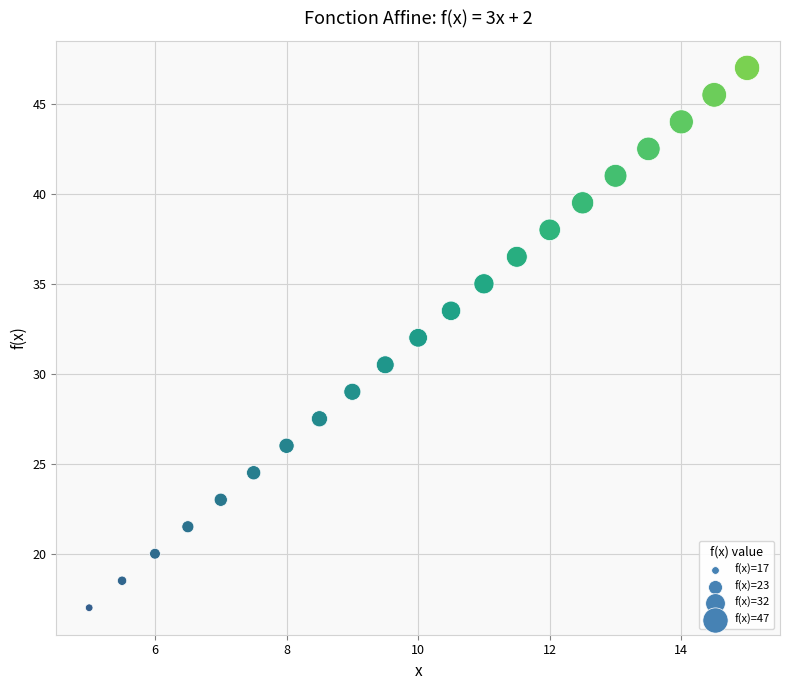

What is the range of X values (max minus min)?

10.0